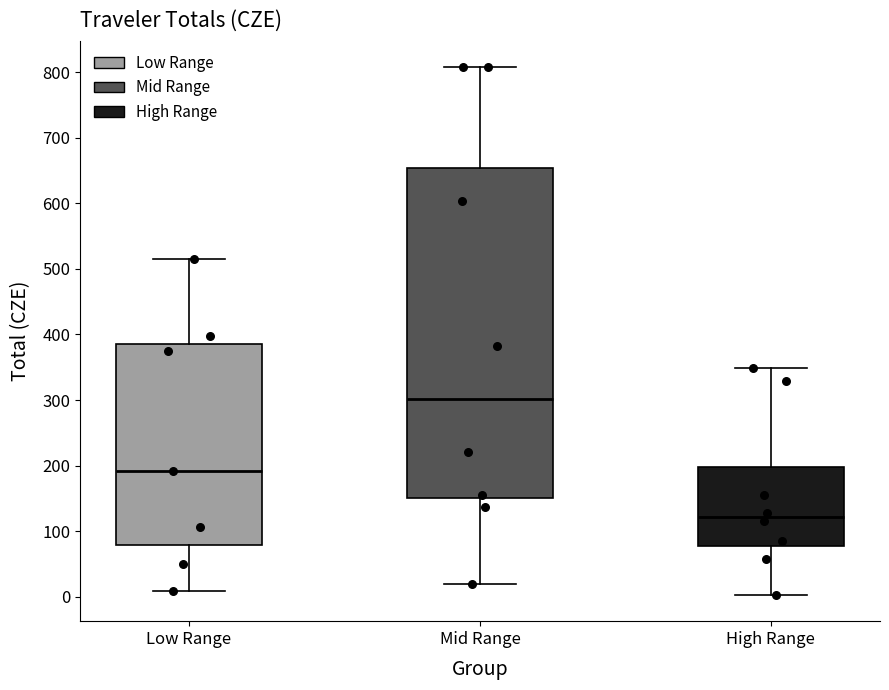

Which box's median line is the highest?

Mid Range